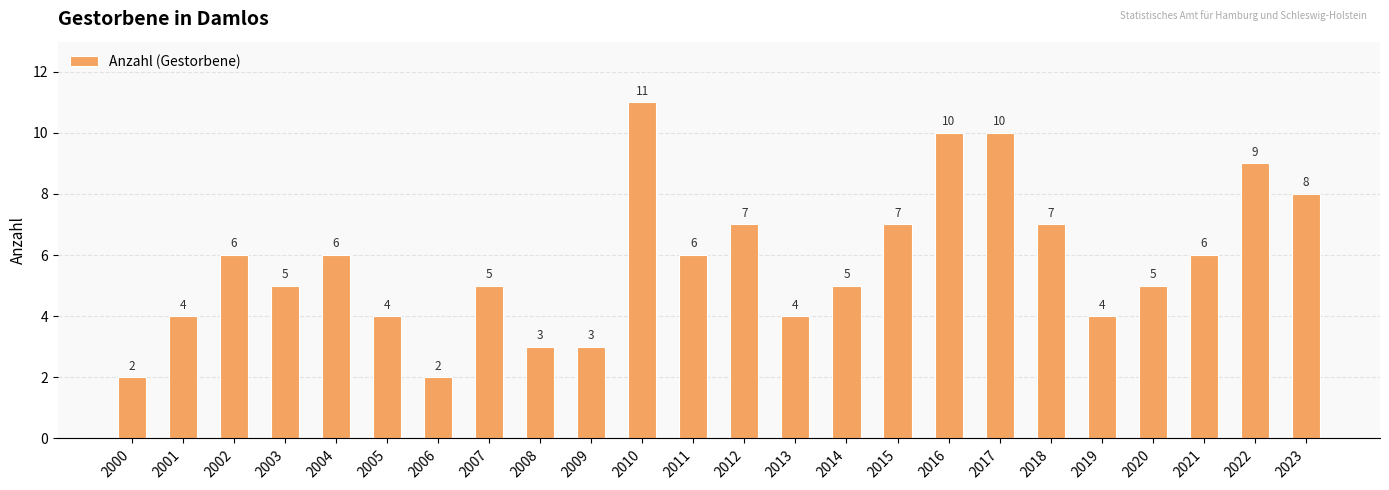

Are the bars horizontal?

No